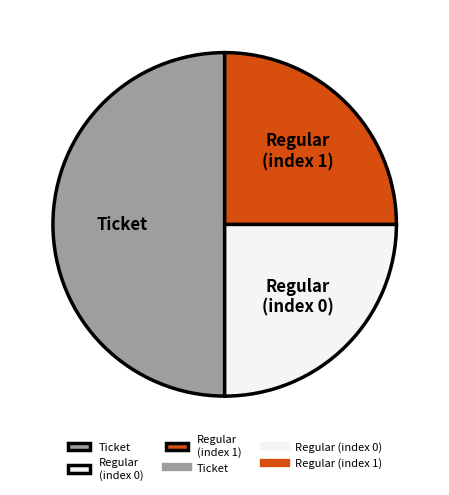

What is the largest slice in the pie chart?

Ticket